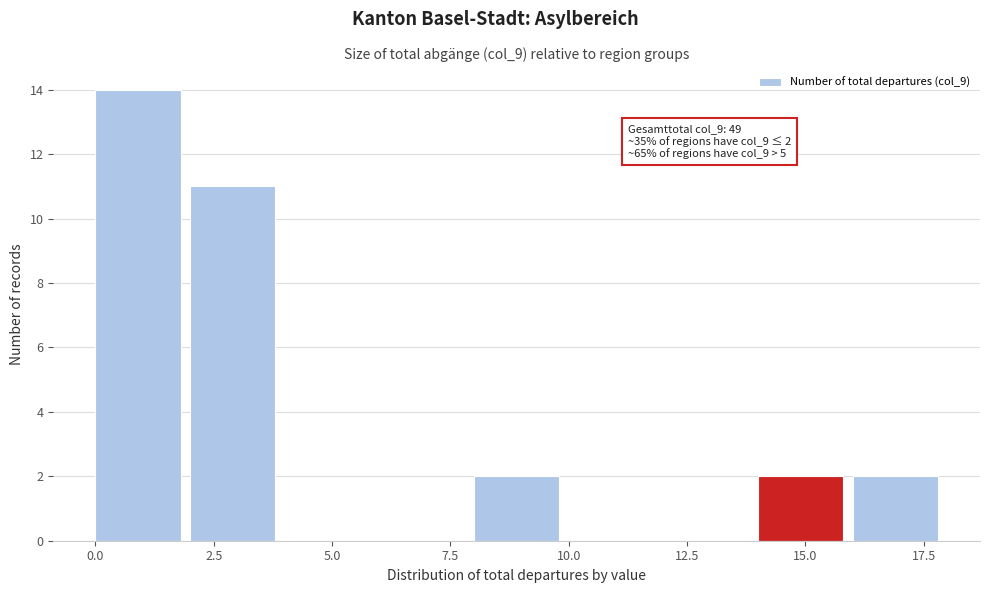

Which range on the x-axis has the tallest bar?

0 to 2